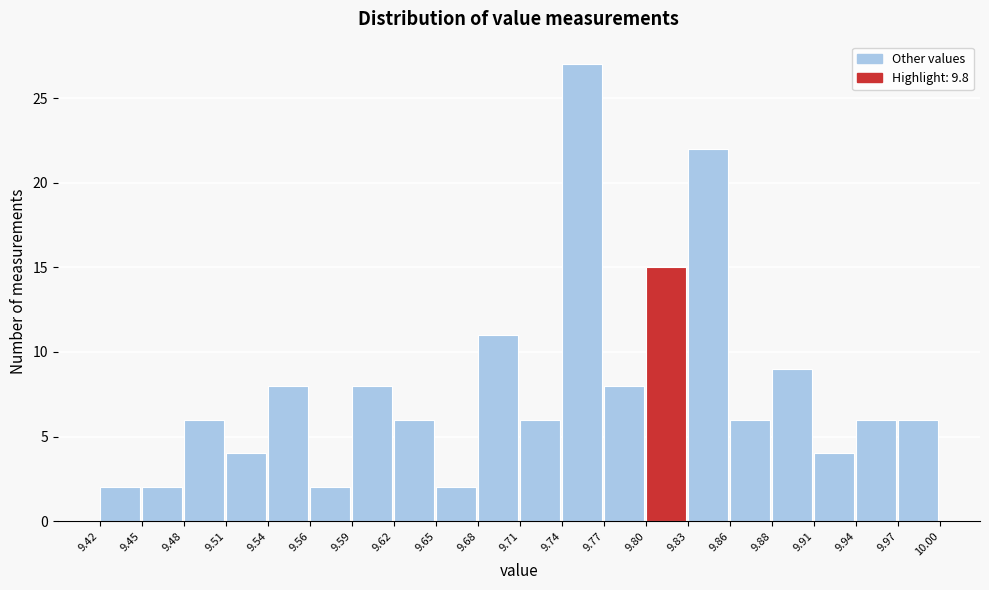

Reading left to right, list every bar in this chart as the range it spans on the x-axis followed by its height. The values are not printed on the chart, so give them approximately, as read against the axis.

9.42 to 9.45: 2
9.45 to 9.48: 2
9.48 to 9.51: 6
9.51 to 9.54: 4
9.54 to 9.56: 8
9.56 to 9.59: 2
9.59 to 9.62: 8
9.62 to 9.65: 6
9.65 to 9.68: 2
9.68 to 9.71: 11
9.71 to 9.74: 6
9.74 to 9.77: 27
9.77 to 9.80: 8
9.80 to 9.83: 15
9.83 to 9.86: 22
9.86 to 9.88: 6
9.88 to 9.91: 9
9.91 to 9.94: 4
9.94 to 9.97: 6
9.97 to 10.00: 6